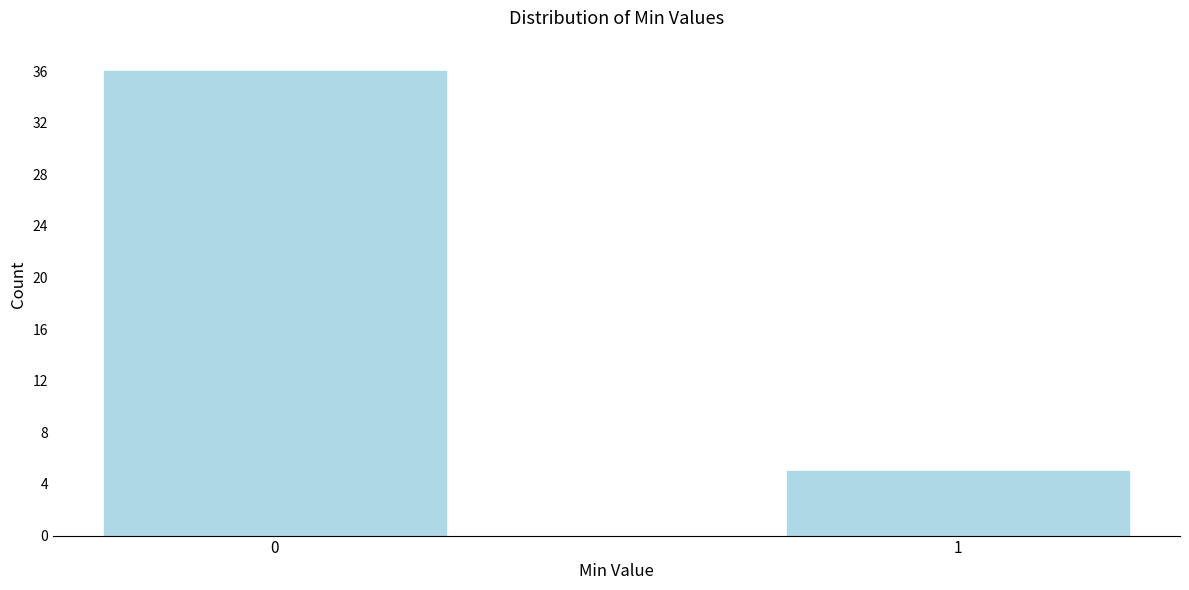

Reading left to right, list all the values displayed in this chart.

0=36	1=5